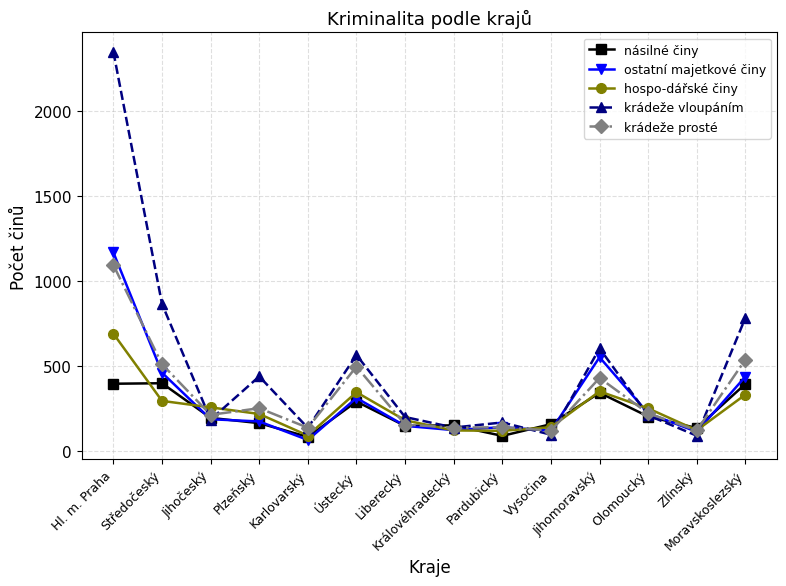

True or false: ostatní majetkové činy has a value of 435 at Ústecký.

False